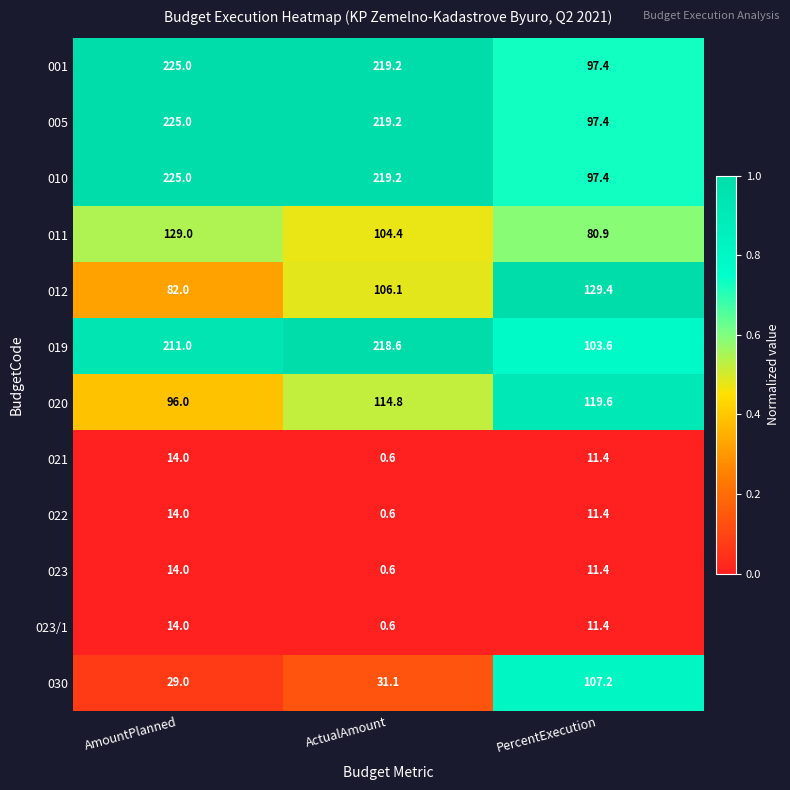

What is the sum of the 023/1 values at PercentExecution and AmountPlanned?

25.4